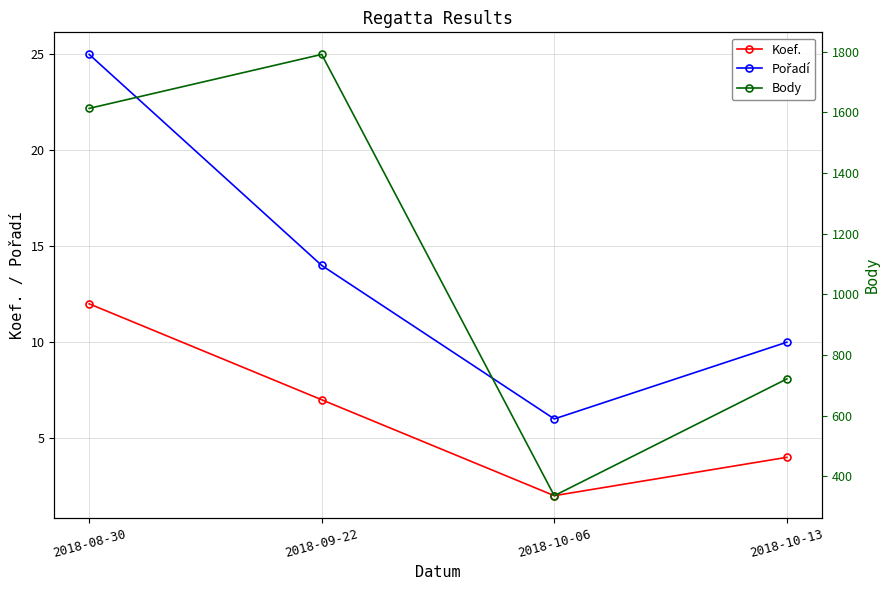

True or false: Pořadí has more than 1 interior local peaks.

False